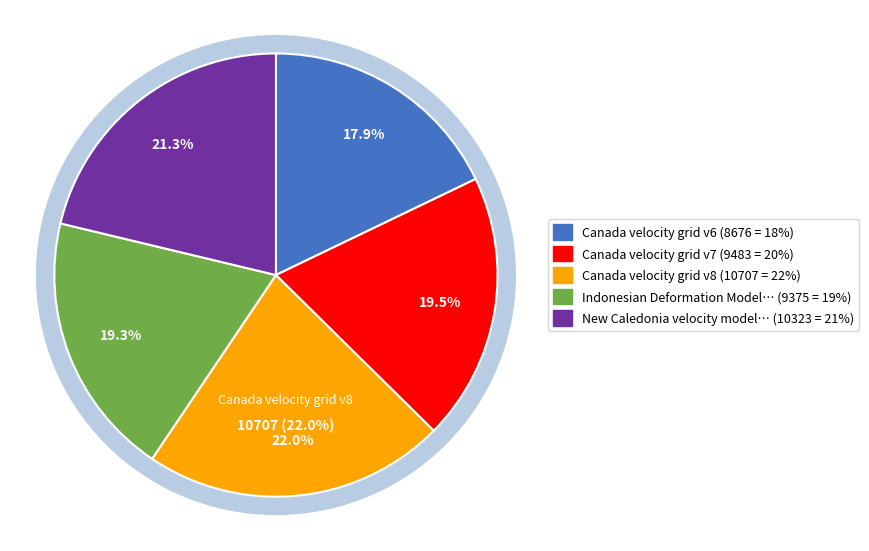

True or false: Canada velocity grid v6 accounts for 30% of the total.

False